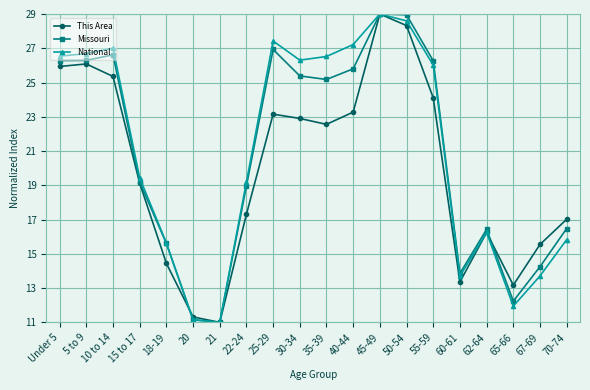

At which label does National reach its peak?

45-49